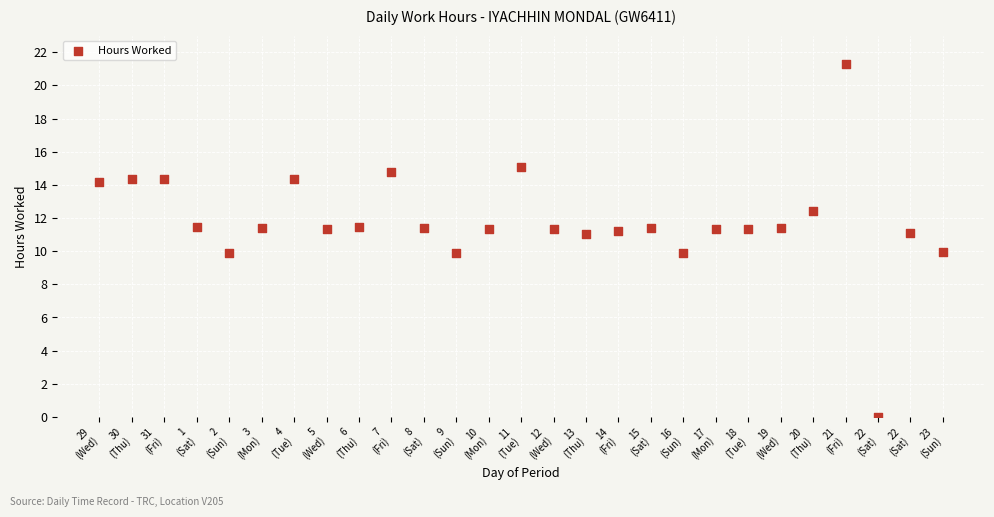

What is the range of Y values (max minus min)?

21.3